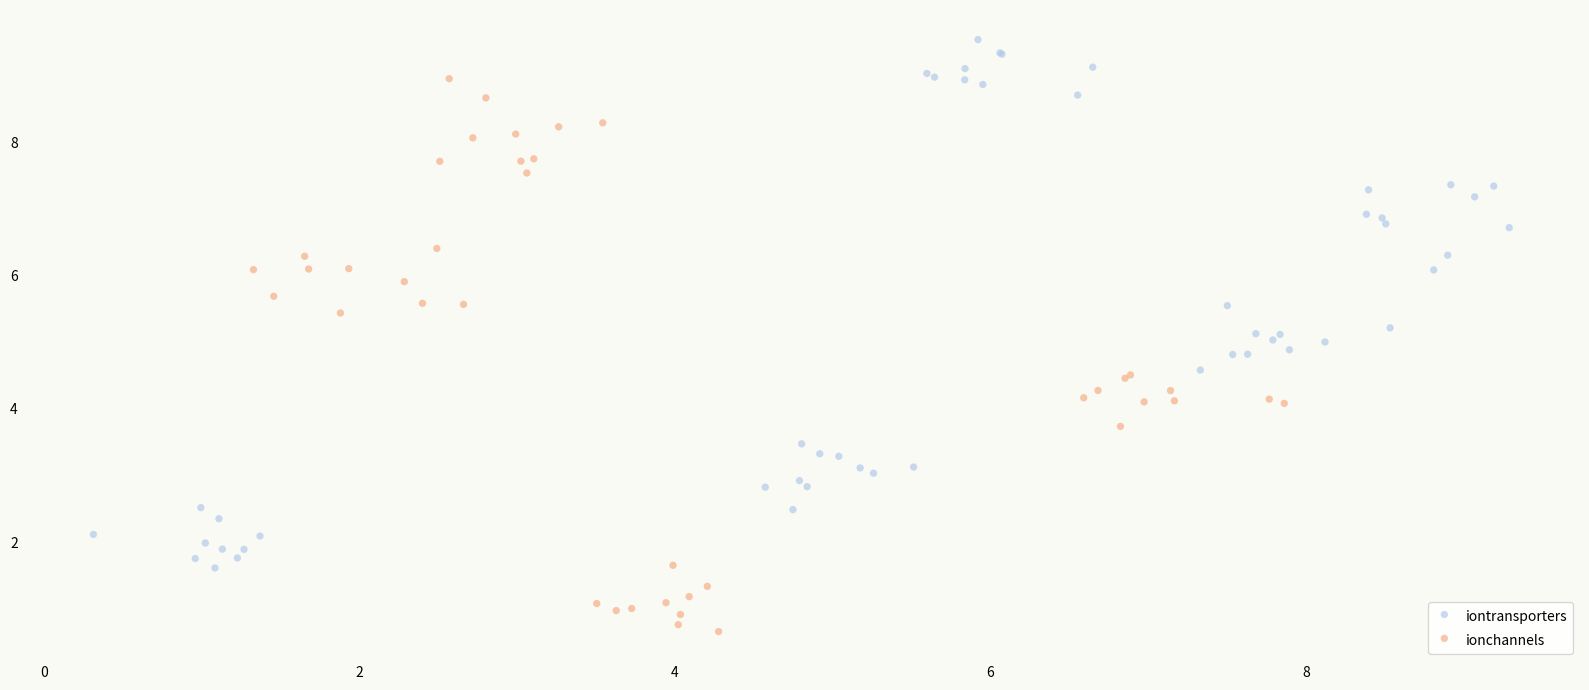

Which series reaches the minimum Y coordinate?

ionchannels